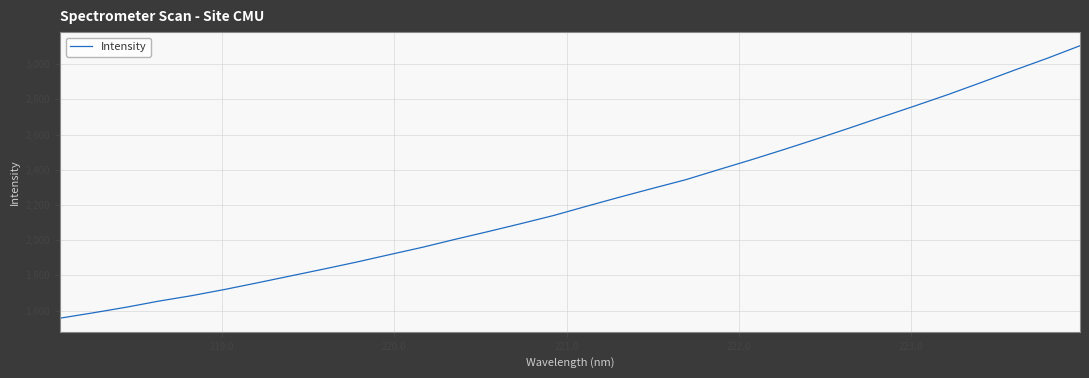

What is the average value?

2225.4